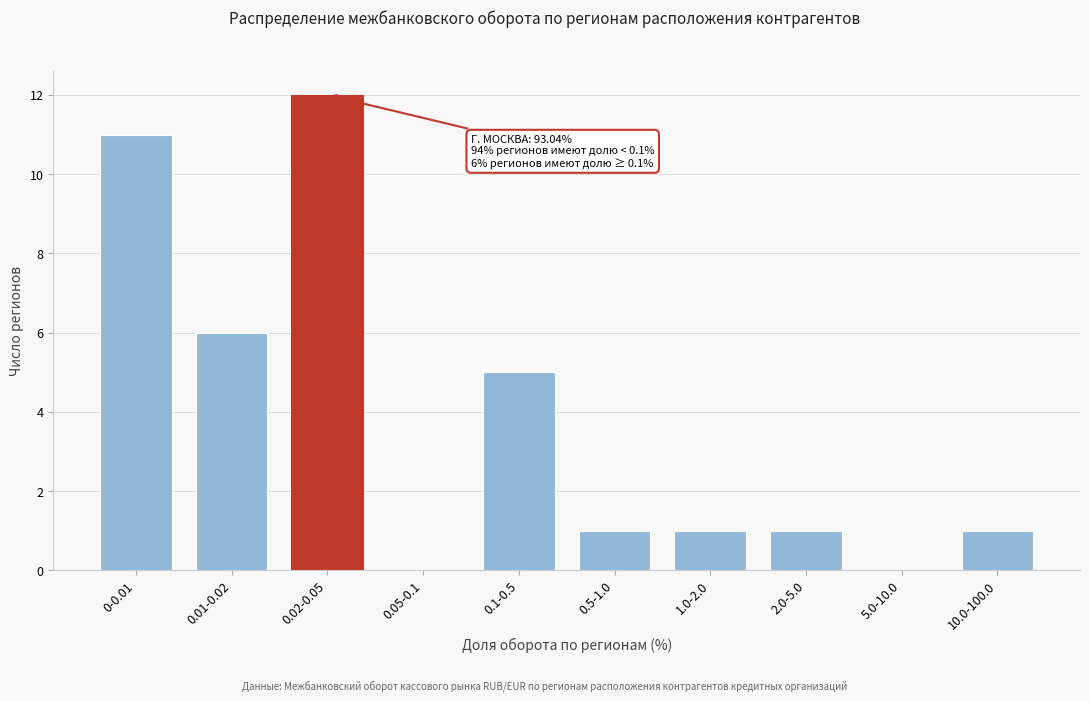

Reading left to right, what are all the values shown in this chart?

0-0.01=11	0.01-0.02=6	0.02-0.05=12	0.05-0.1=0	0.1-0.5=5	0.5-1.0=1	1.0-2.0=1	2.0-5.0=1	5.0-10.0=0	10.0-100.0=1